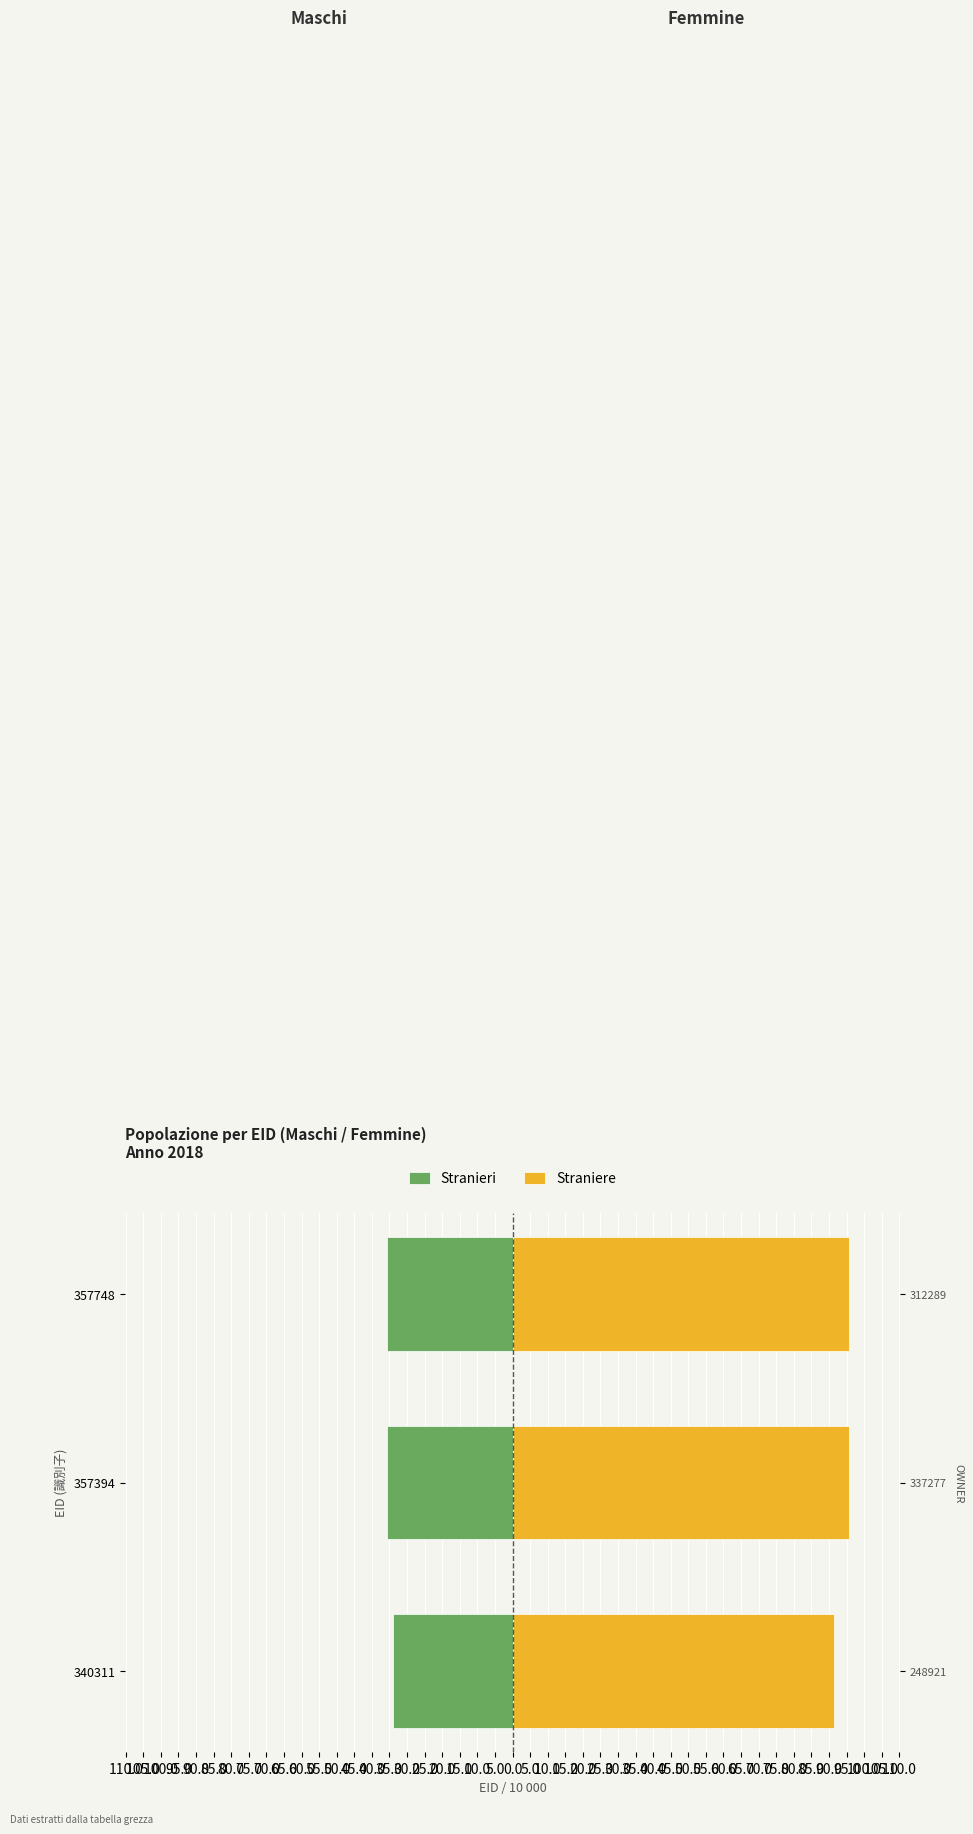

Reading right to left, what are all the values shown in this chart?

Stranieri: -35.8	-35.7	-34.0
Straniere: 95.8	95.8	91.5